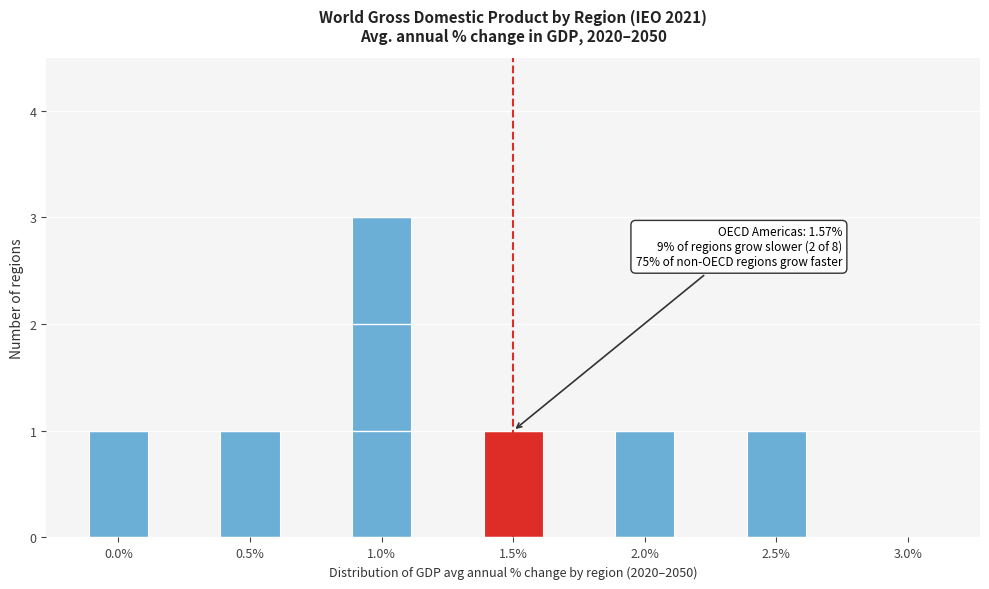

Reading left to right, transcribe all the data shown in this chart.

0.0%=1	0.5%=1	1.0%=3	1.5%=1	2.0%=1	2.5%=1	3.0%=0